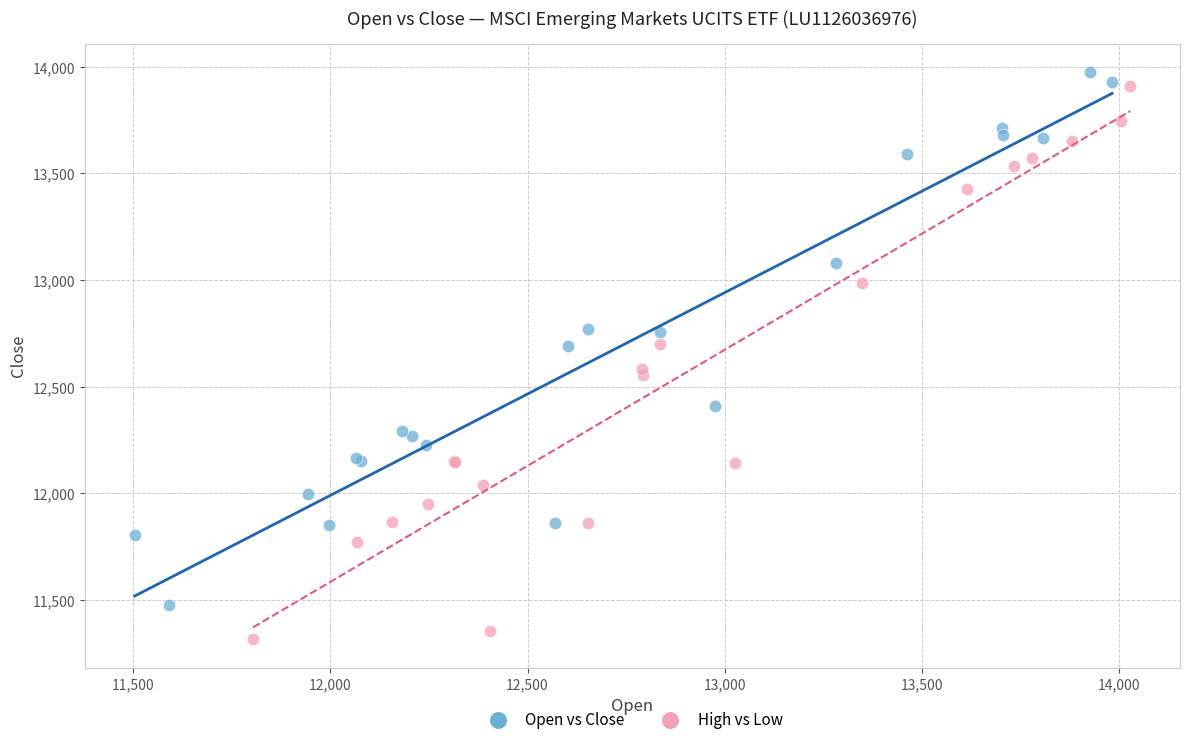

Which series reaches the minimum Y coordinate?

High vs Low